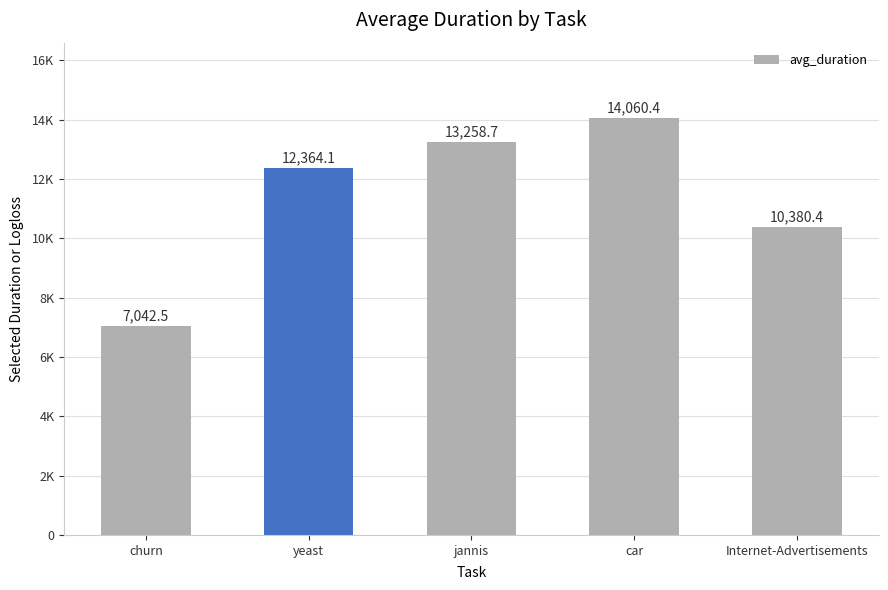

What is the label of the 2nd bar from the right?

car